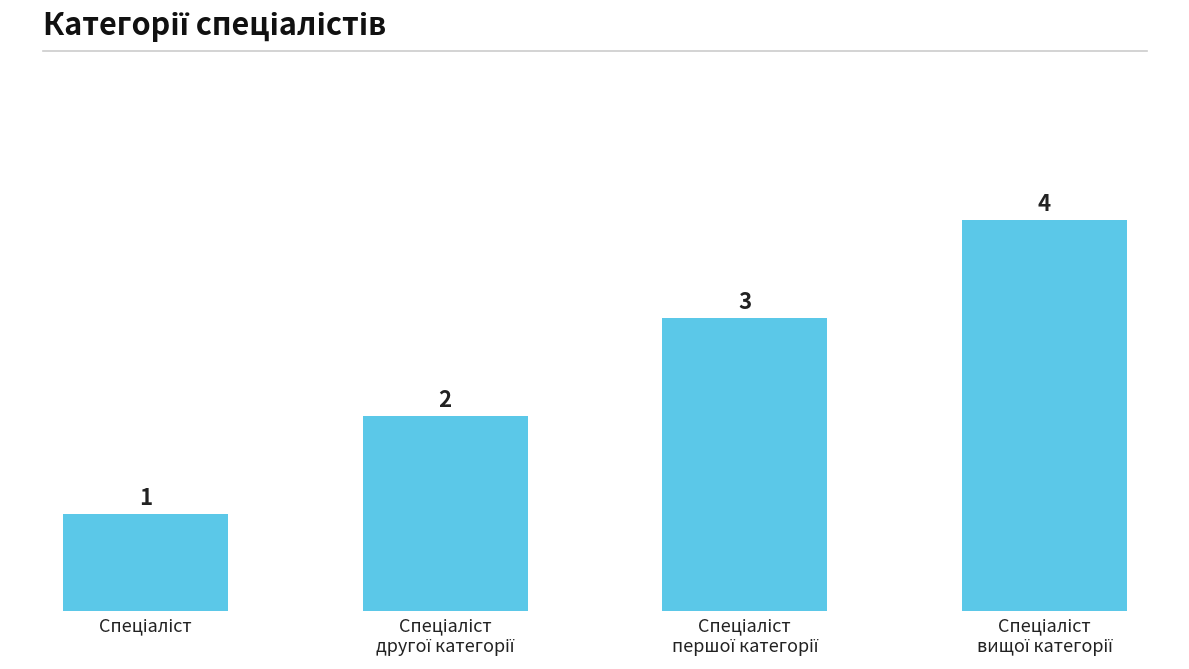

What is the value of the 1st bar from the left?

1